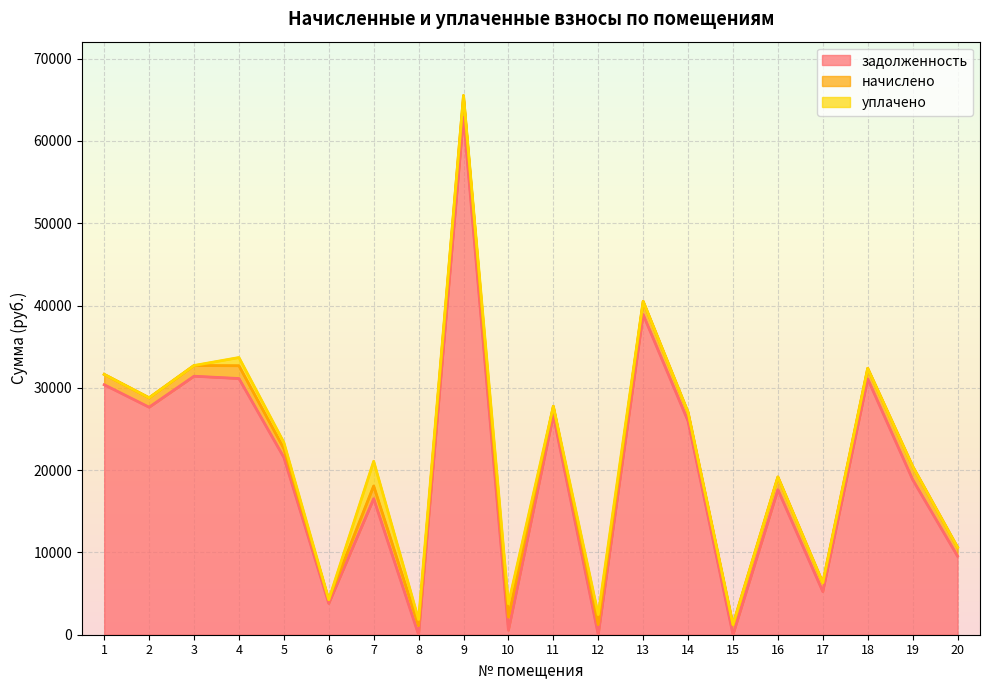

How many interior local peaks does the начислено series have?

6